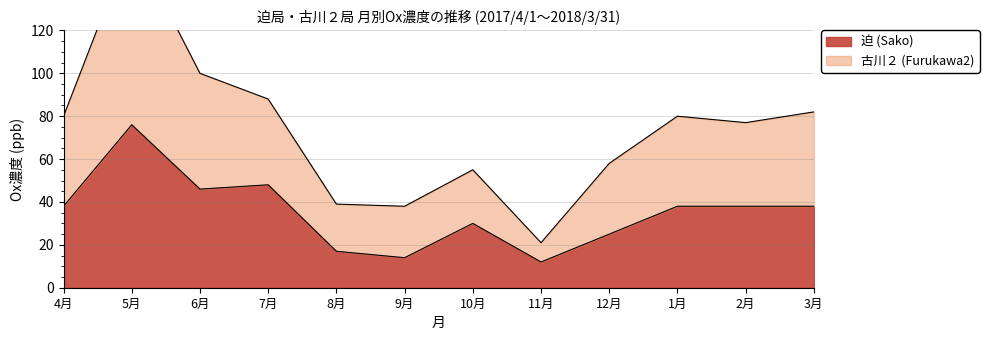

Which series has the largest range (max minus min)?

古川２ (Furukawa2)